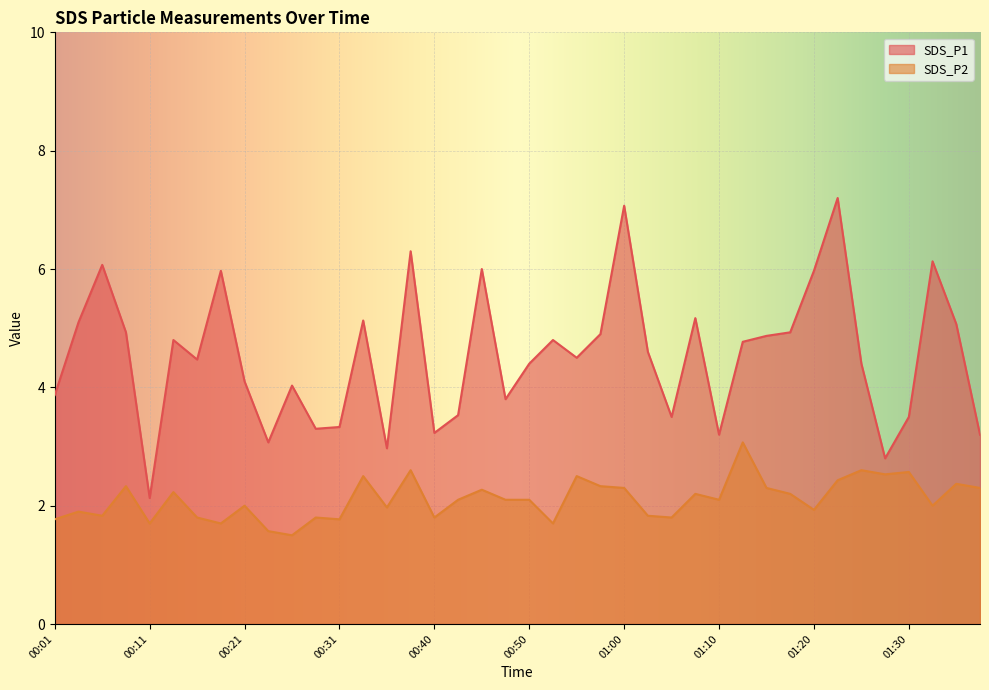

The value of SDS_P1 at 01:07 is 2.6. True or false?

False